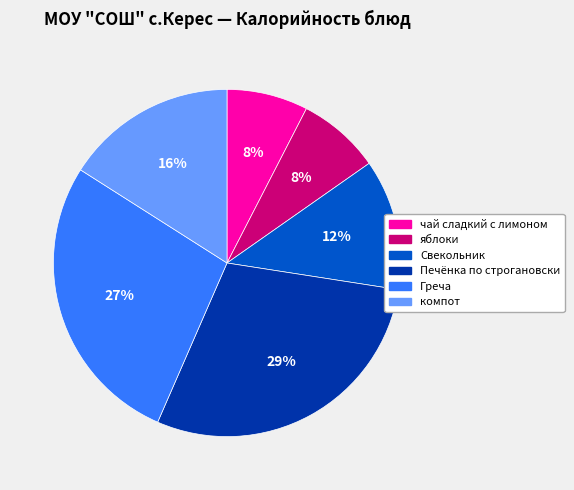

To the nearest percent, what portion does Греча represent?

27%